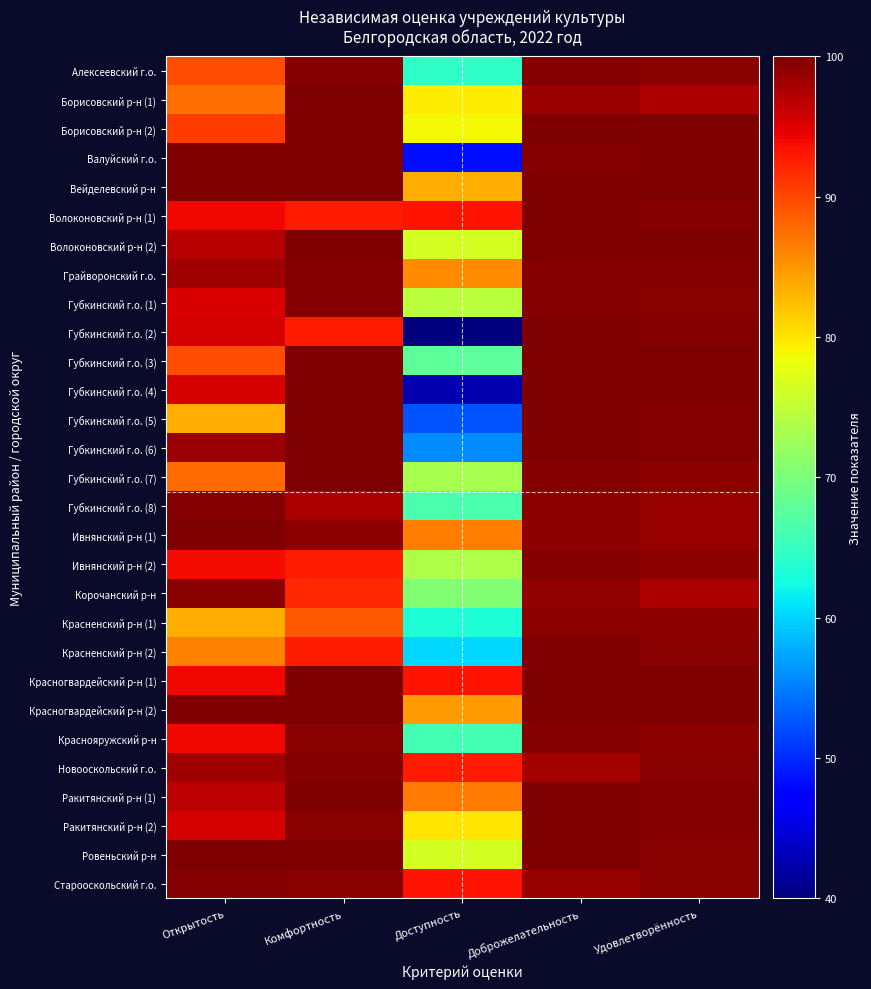

Reading right to left, transcribe all the data shown in this chart.

Алексеевский г.о.: Удовлетворённость=99.5	Доброжелательность=99.7	Доступность=64.5	Комфортность=99.8	Открытость=89.5
Борисовский р-н (1): Удовлетворённость=97.6	Доброжелательность=98.5	Доступность=79.5	Комфортность=99.8	Открытость=87.4
Борисовский р-н (2): Удовлетворённость=99.9	Доброжелательность=99.9	Доступность=78.8	Комфортность=100.0	Открытость=90.6
Валуйский г.о.: Удовлетворённость=99.8	Доброжелательность=99.8	Доступность=48.4	Комфортность=100.0	Открытость=99.8
Вейделевский р-н: Удовлетворённость=100.0	Доброжелательность=99.9	Доступность=83.4	Комфортность=100.0	Открытость=100.0
Волоконовский р-н (1): Удовлетворённость=99.6	Доброжелательность=100.0	Доступность=93.3	Комфортность=92.8	Открытость=94.0
Волоконовский р-н (2): Удовлетворённость=100.0	Доброжелательность=99.9	Доступность=76.5	Комфортность=100.0	Открытость=97.0
Грайворонский г.о.: Удовлетворённость=99.7	Доброжелательность=99.7	Доступность=85.6	Комфортность=99.7	Открытость=98.3
Губкинский г.о. (1): Удовлетворённость=99.4	Доброжелательность=99.6	Доступность=74.6	Комфортность=99.7	Открытость=95.3
Губкинский г.о. (2): Удовлетворённость=99.8	Доброжелательность=99.8	Доступность=40.1	Комфортность=92.8	Открытость=95.5
Губкинский г.о. (3): Удовлетворённость=100.0	Доброжелательность=99.9	Доступность=67.8	Комфортность=100.0	Открытость=89.5
Губкинский г.о. (4): Удовлетворённость=100.0	Доброжелательность=100.0	Доступность=42.7	Комфортность=100.0	Открытость=95.5
Губкинский г.о. (5): Удовлетворённость=99.7	Доброжелательность=100.0	Доступность=52.6	Комфортность=100.0	Открытость=83.5
Губкинский г.о. (6): Удовлетворённость=99.8	Доброжелательность=99.8	Доступность=55.8	Комфортность=99.8	Открытость=98.5
Губкинский г.о. (7): Удовлетворённость=99.3	Доброжелательность=99.7	Доступность=73.2	Комфортность=99.8	Открытость=87.7
Губкинский г.о. (8): Удовлетворённость=98.6	Доброжелательность=99.2	Доступность=66.4	Комфортность=97.6	Открытость=99.7
Ивнянский р-н (1): Удовлетворённость=98.8	Доброжелательность=99.1	Доступность=86.6	Комфортность=99.2	Открытость=99.8
Ивнянский р-н (2): Удовлетворённость=99.1	Доброжелательность=99.6	Доступность=73.7	Комфортность=92.6	Открытость=93.8
Корочанский р-н: Удовлетворённость=97.5	Доброжелательность=99.0	Доступность=70.5	Комфортность=91.9	Открытость=99.5
Красненский р-н (1): Удовлетворённость=99.1	Доброжелательность=99.2	Доступность=63.3	Комфортность=88.8	Открытость=83.4
Красненский р-н (2): Удовлетворённость=99.4	Доброжелательность=99.8	Доступность=60.3	Комфортность=92.6	Открытость=86.4
Красногвардейский р-н (1): Удовлетворённость=100.0	Доброжелательность=100.0	Доступность=93.3	Комфортность=100.0	Открытость=94.0
Красногвардейский р-н (2): Удовлетворённость=100.0	Доброжелательность=100.0	Доступность=84.6	Комфортность=100.0	Открытость=100.0
Краснояружский р-н: Удовлетворённость=99.2	Доброжелательность=99.6	Доступность=65.9	Комфортность=99.3	Открытость=94.0
Новооскольский г.о.: Удовлетворённость=99.4	Доброжелательность=98.1	Доступность=92.8	Комфортность=99.7	Открытость=98.2
Ракитянский р-н (1): Удовлетворённость=99.7	Доброжелательность=99.9	Доступность=86.8	Комфортность=99.8	Открытость=96.9
Ракитянский р-н (2): Удовлетворённость=99.7	Доброжелательность=99.8	Доступность=80.1	Комфортность=99.5	Открытость=95.5
Ровеньский р-н: Удовлетворённость=99.5	Доброжелательность=100.0	Доступность=76.5	Комфортность=99.9	Открытость=100.0
Старооскольский г.о.: Удовлетворённость=99.3	Доброжелательность=98.7	Доступность=93.3	Комфортность=99.3	Открытость=99.6